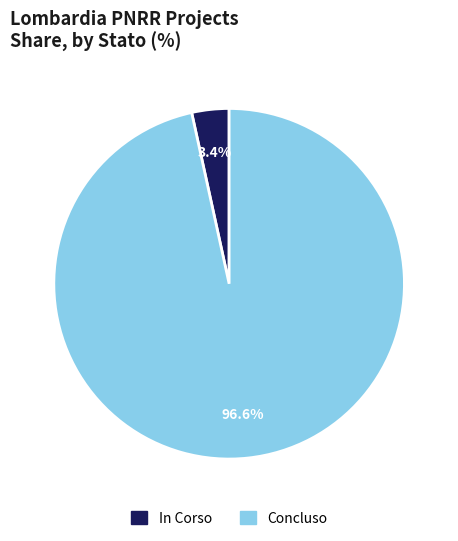

What percentage do In Corso and Concluso together represent?

100.0%